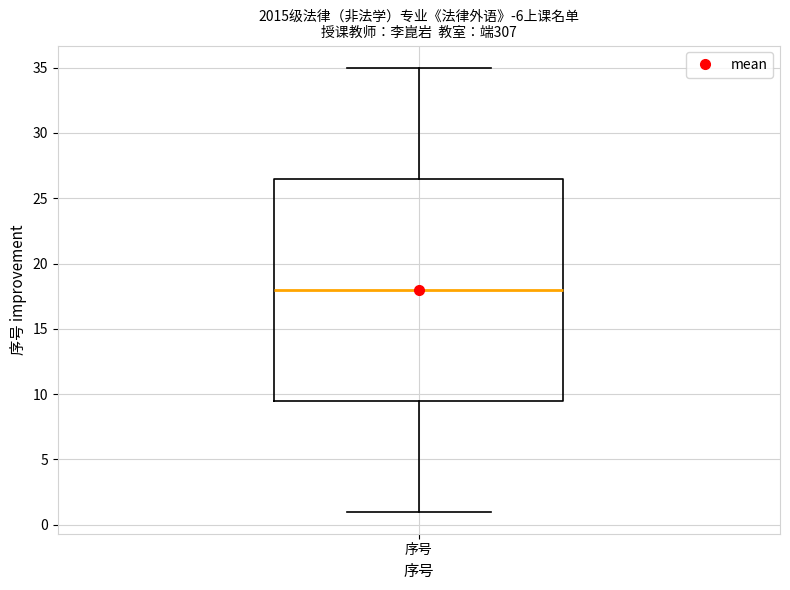

Read this box plot against the y-axis: the position of the median line, the range covered by the box, and the ends of both whiskers. The values are not printed on the chart, so give them approximately, as read against the axis.

median 18.0, box 9.5 to 26.5, whiskers 1.0 to 35.0